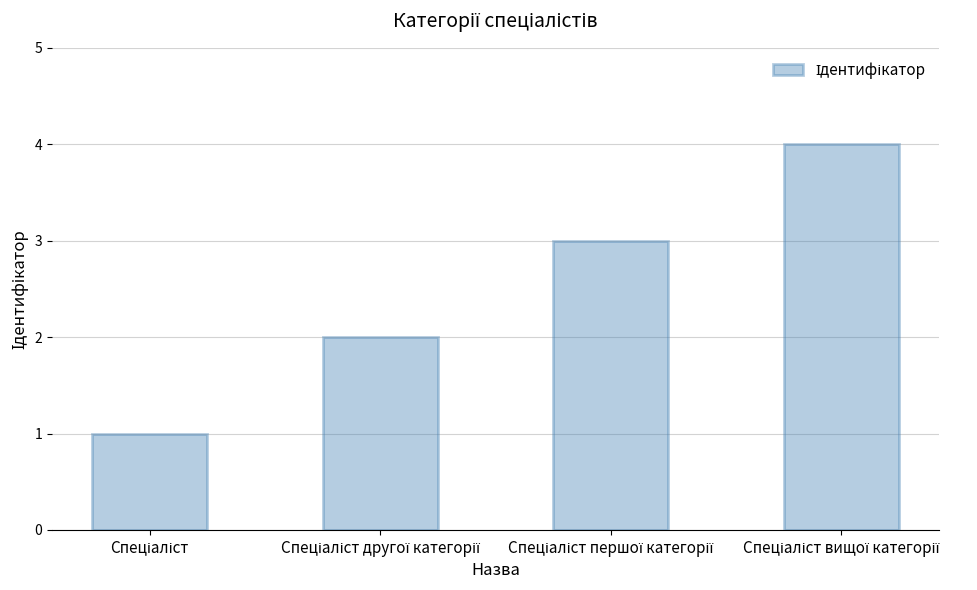

What is the difference between the maximum and minimum values?

3